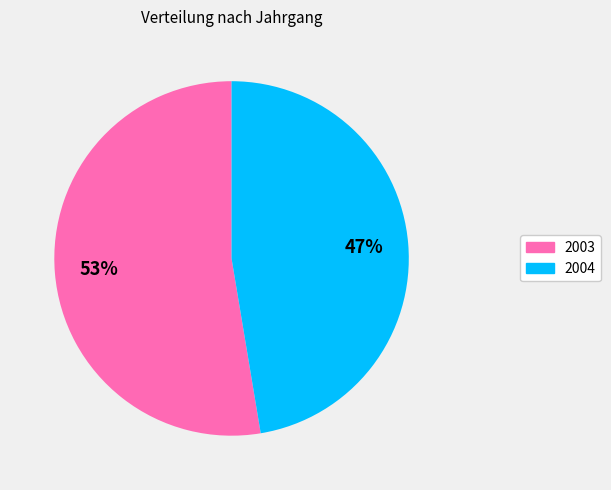

Does any single category account for the majority?

Yes